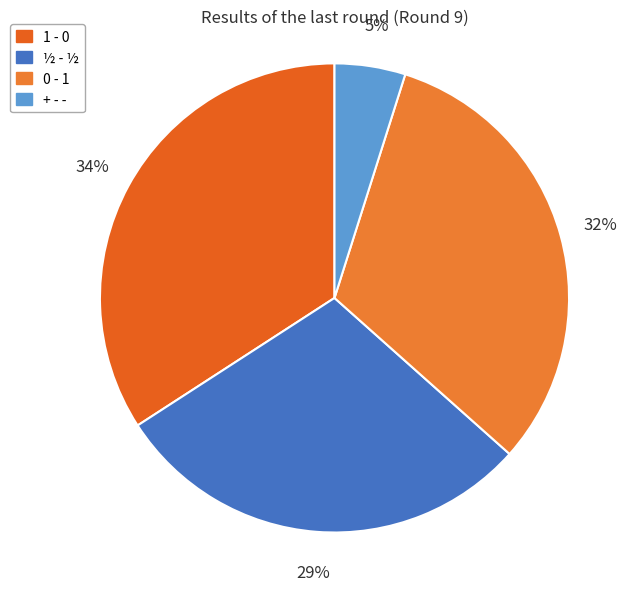

Is there any slice that represents more than half of the pie?

No